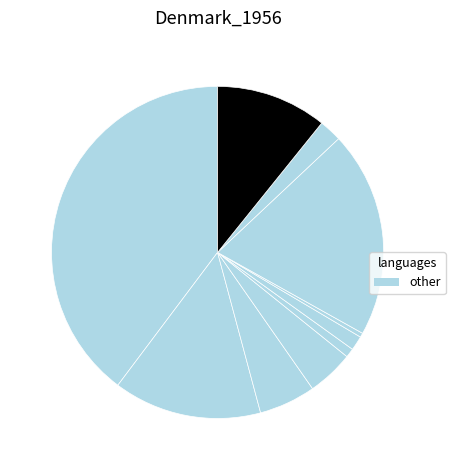

How many segments does this pie chart have?

10